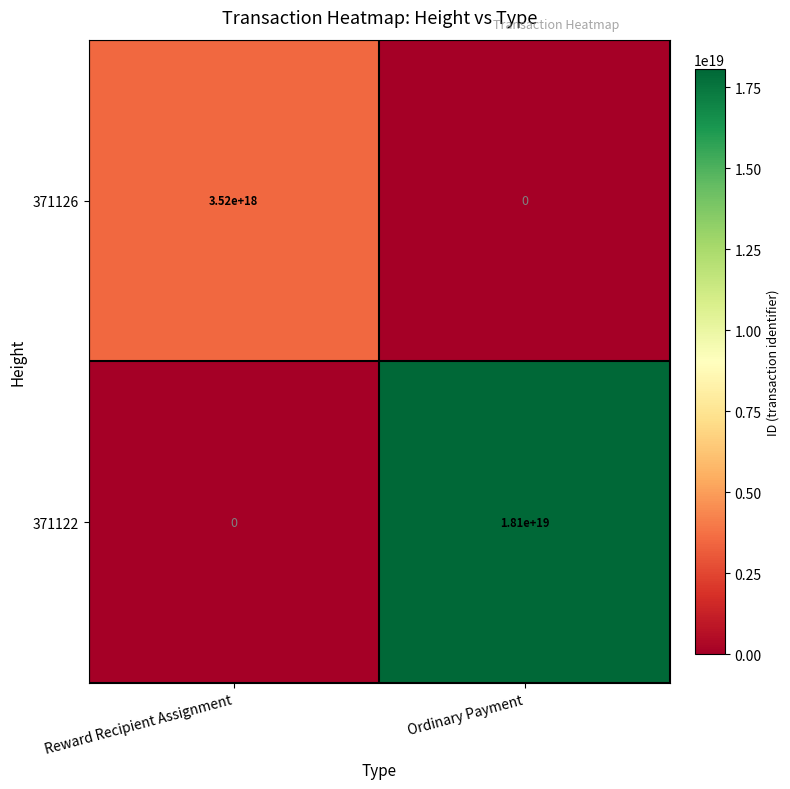

Between Reward Recipient Assignment and Ordinary Payment, which series saw the biggest shift?

371122